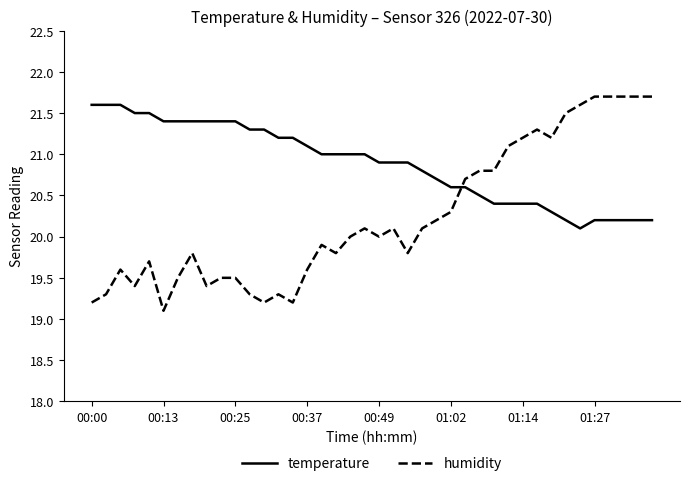

How many intersections are there between humidity and temperature?

1